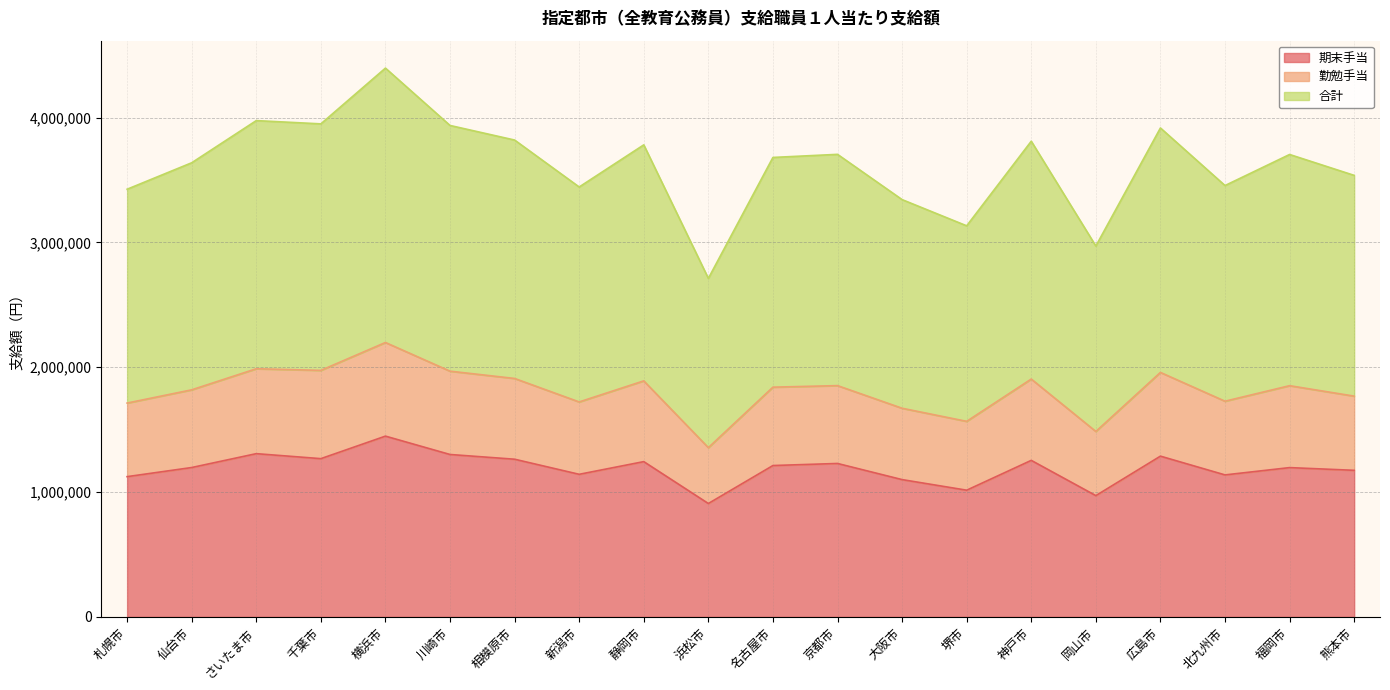

What is the value of the 合計 point at the 14th from the left?

3132498